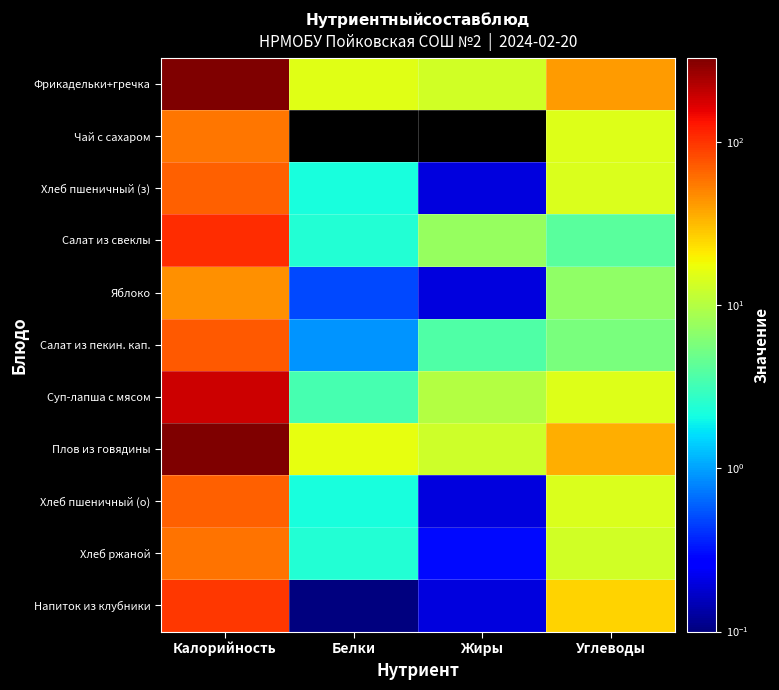

Which has a higher value, Калорийность or Белки?

Калорийность